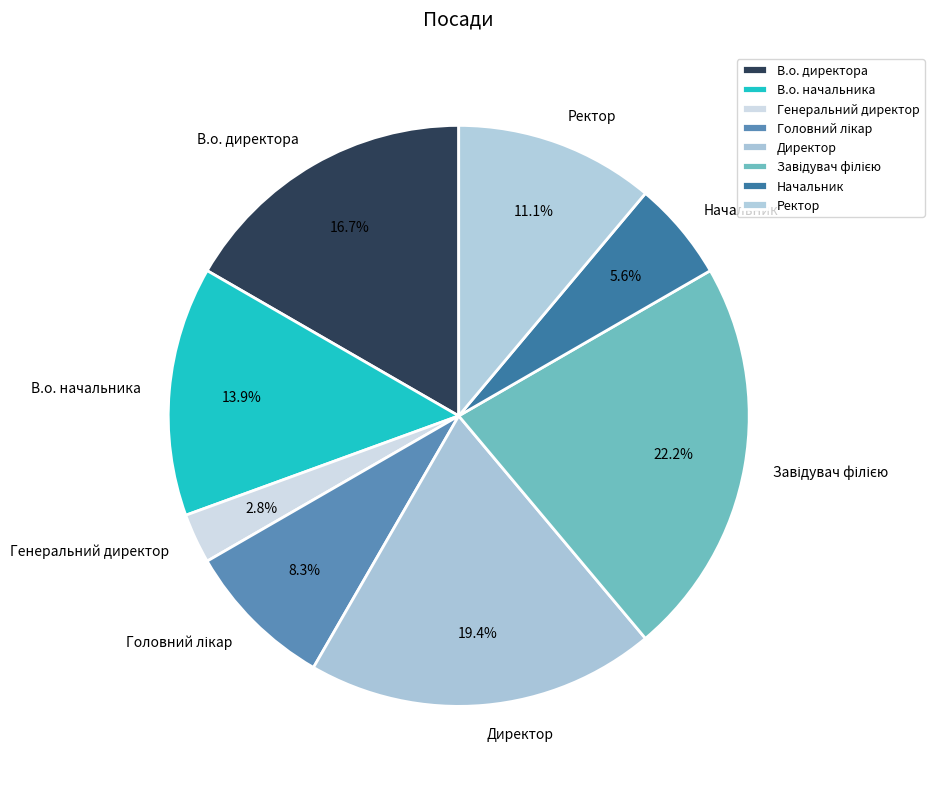

Which slice is the smallest?

Генеральний директор